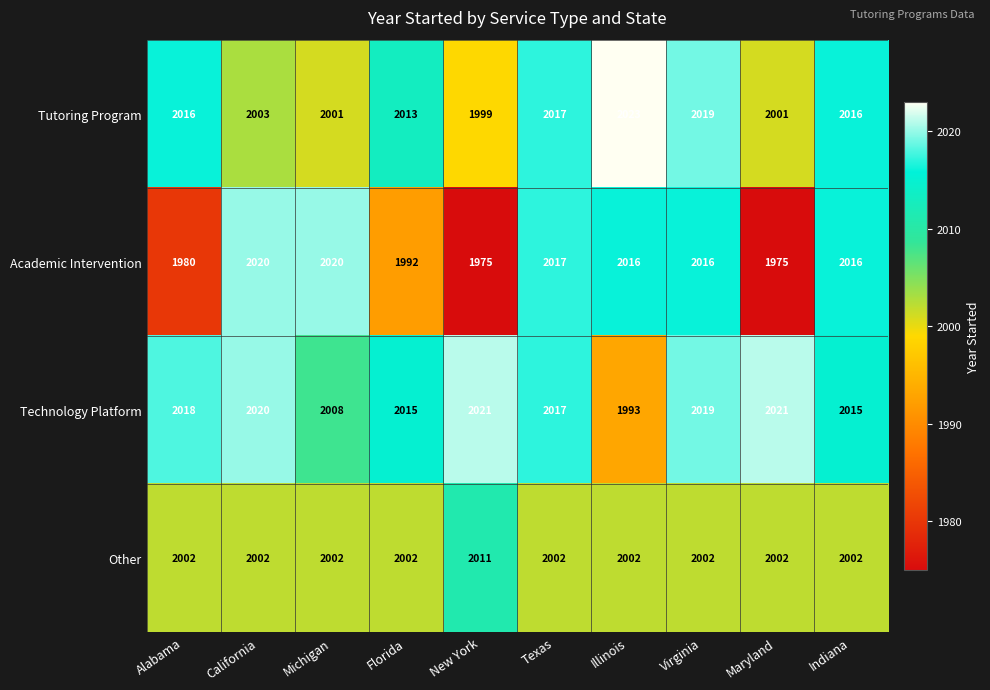

What is the difference between the maximum and minimum values in the Other series?

9